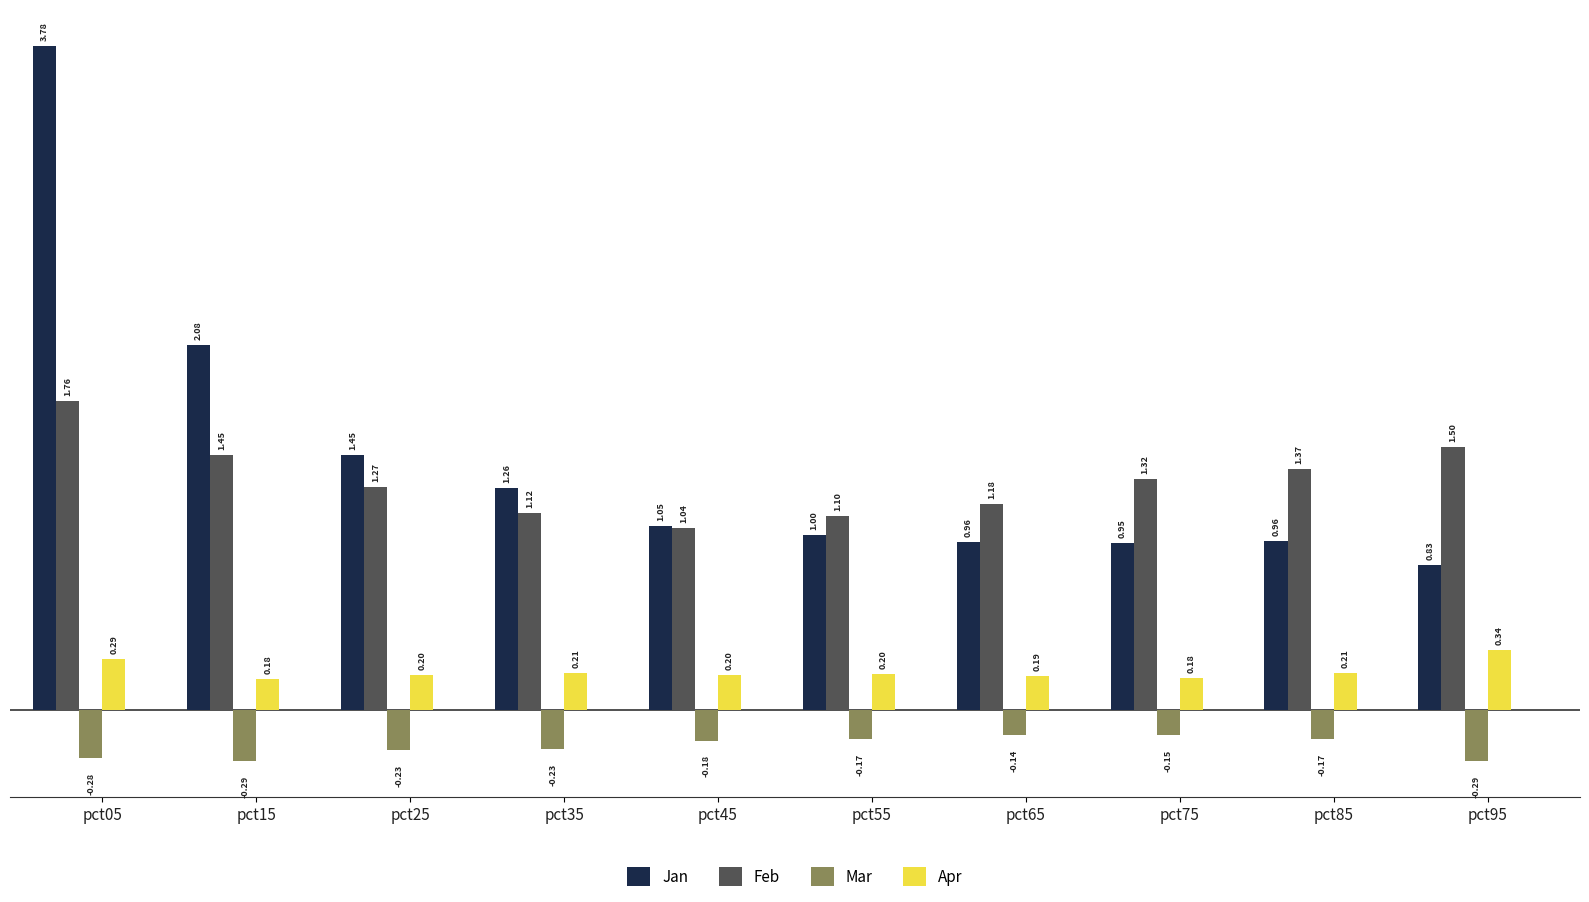

How many distinct data groups are displayed?

4